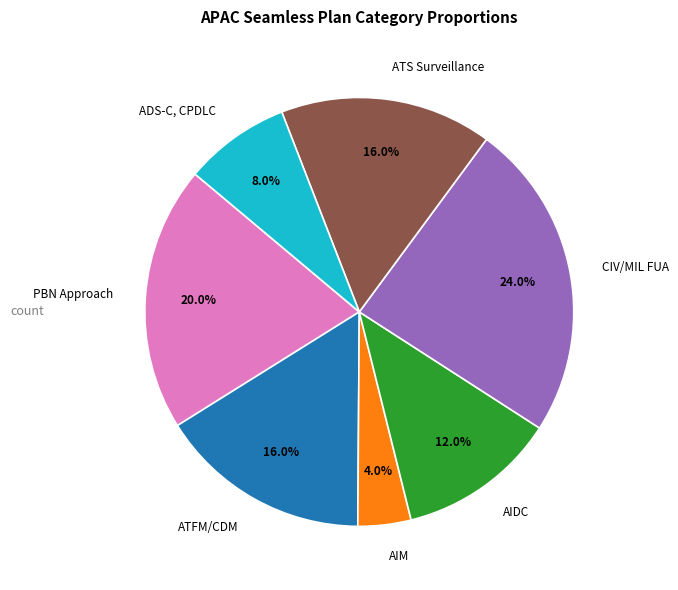

To the nearest percent, what is the average slice percentage?

14%